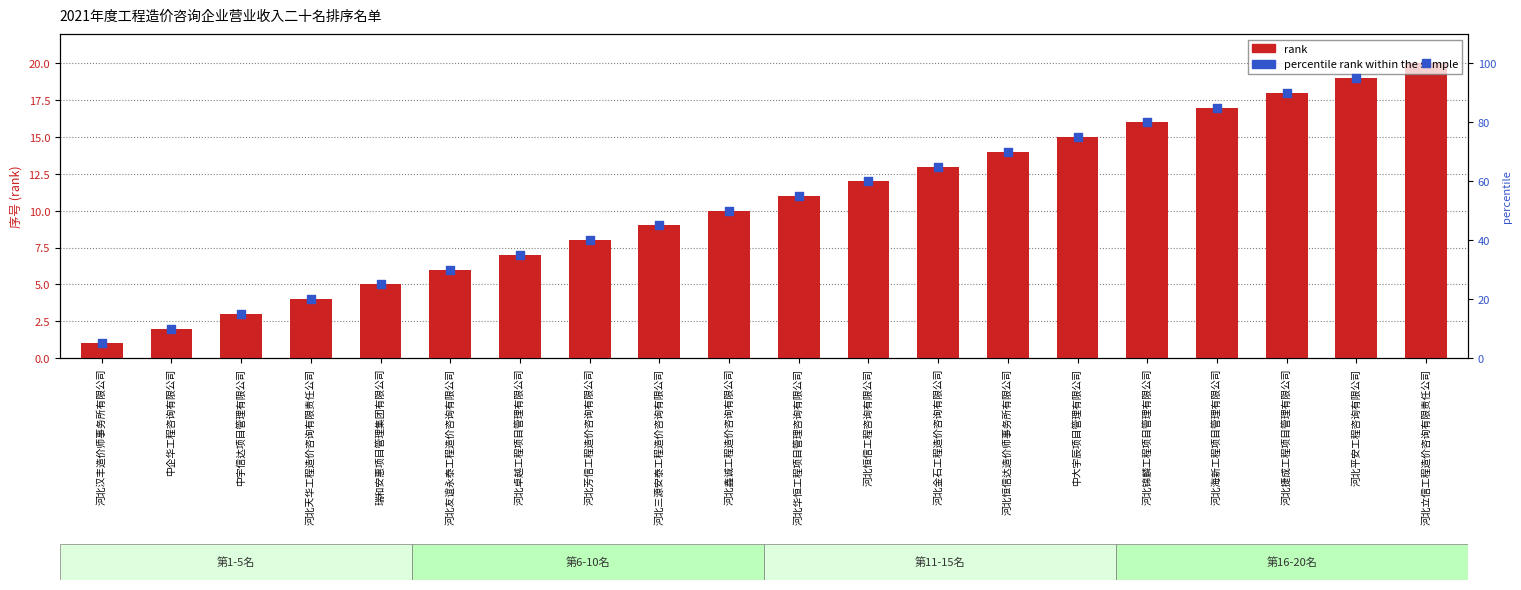

Is the value of percentile rank within the sample at 河北捷成工程项目管理有限公司 greater than the value of rank at 河北恒信达造价师事务所有限公司?

Yes